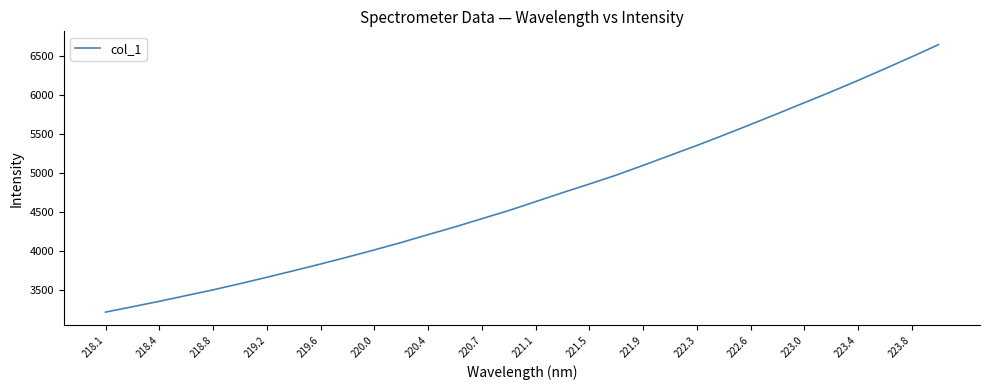

What is the smallest value displayed?

3209.7